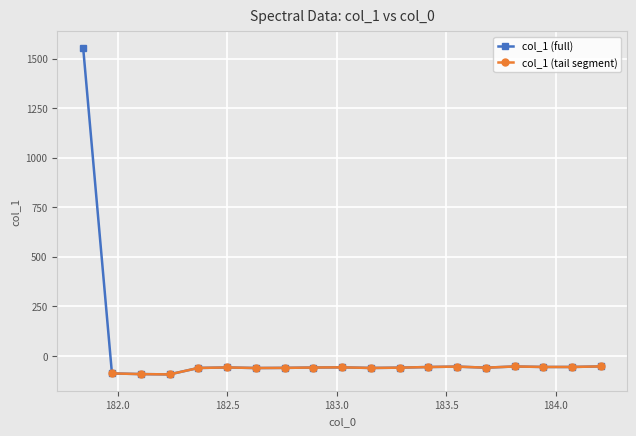

What is the average value?

21.9